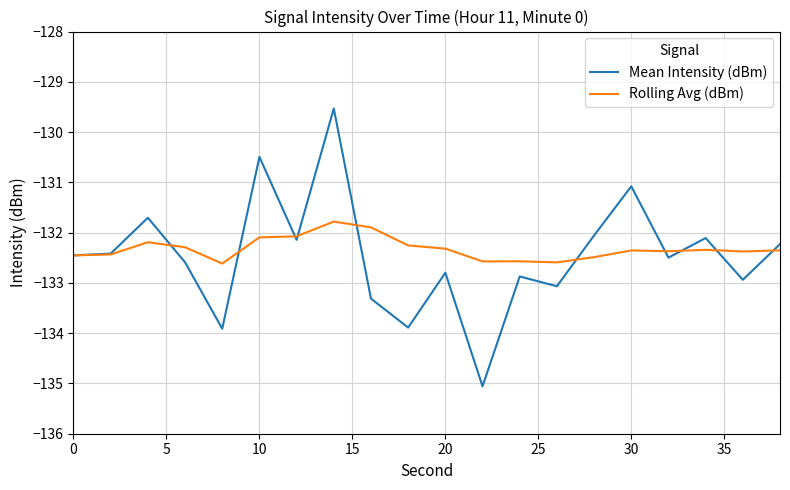

How many values in the Rolling Avg (dBm) series are below -132?

18